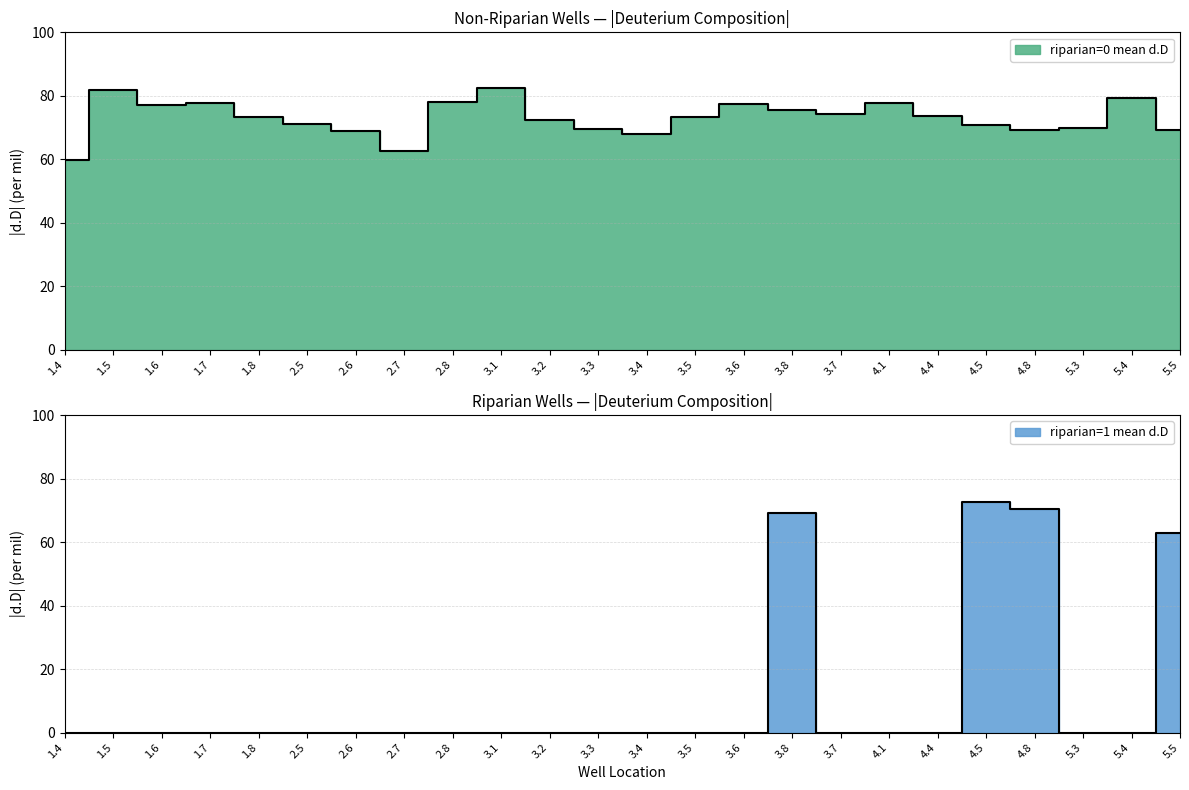

Reading left to right, extract all data points from this chart.

riparian=0 mean d.D: 1.4=59.9	1.5=81.8	1.6=77.2	1.7=77.6	1.8=73.4	2.5=71.1	2.6=68.9	2.7=62.5	2.8=78.2	3.1=82.4	3.2=72.4	3.3=69.6	3.4=68.0	3.5=73.2	3.6=77.4	3.8=75.6	3.7=74.4	4.1=77.9	4.4=73.5	4.5=70.7	4.8=69.2	5.3=70.0	5.4=79.2	5.5=69.2
riparian=1 mean d.D: 1.4=0.0	1.5=0.0	1.6=0.0	1.7=0.0	1.8=0.0	2.5=0.0	2.6=0.0	2.7=0.0	2.8=0.0	3.1=0.0	3.2=0.0	3.3=0.0	3.4=0.0	3.5=0.0	3.6=0.0	3.8=69.0	3.7=0.0	4.1=0.0	4.4=0.0	4.5=72.7	4.8=70.3	5.3=0.0	5.4=0.0	5.5=63.0